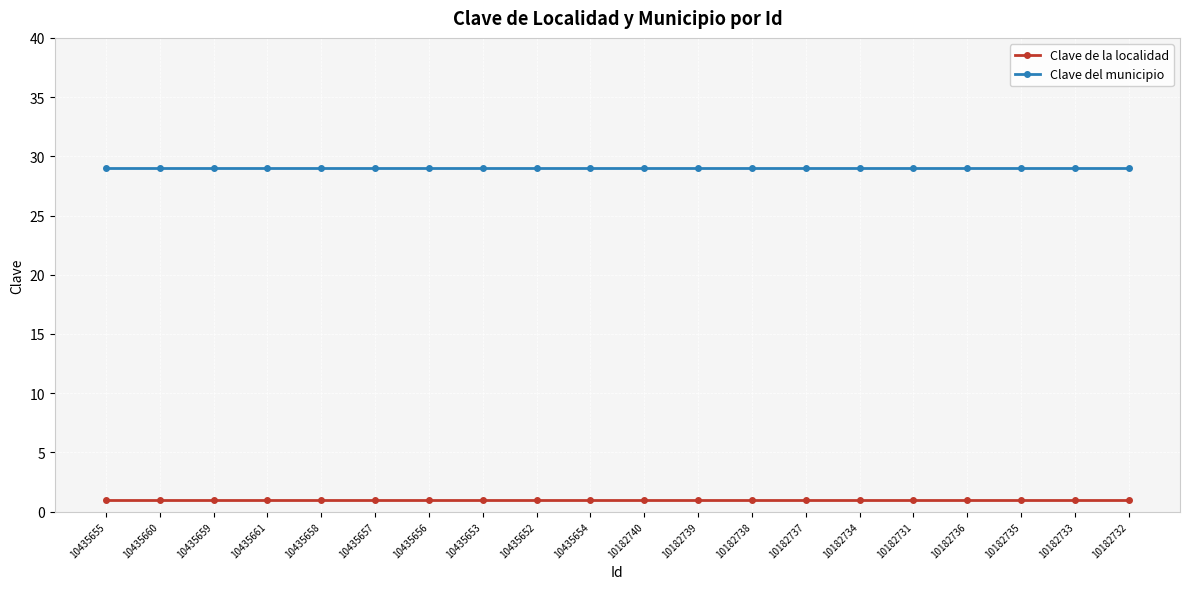

Which series has the largest total across all categories?

Clave del municipio